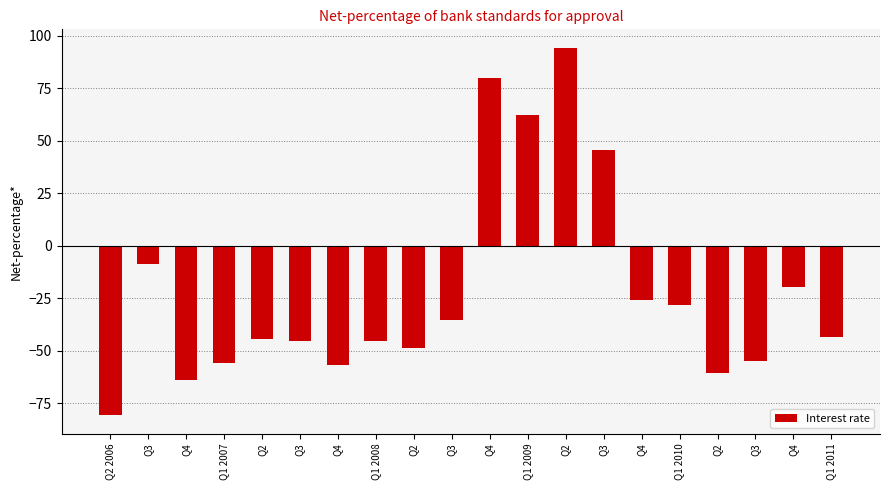

How many positive values are there?

4